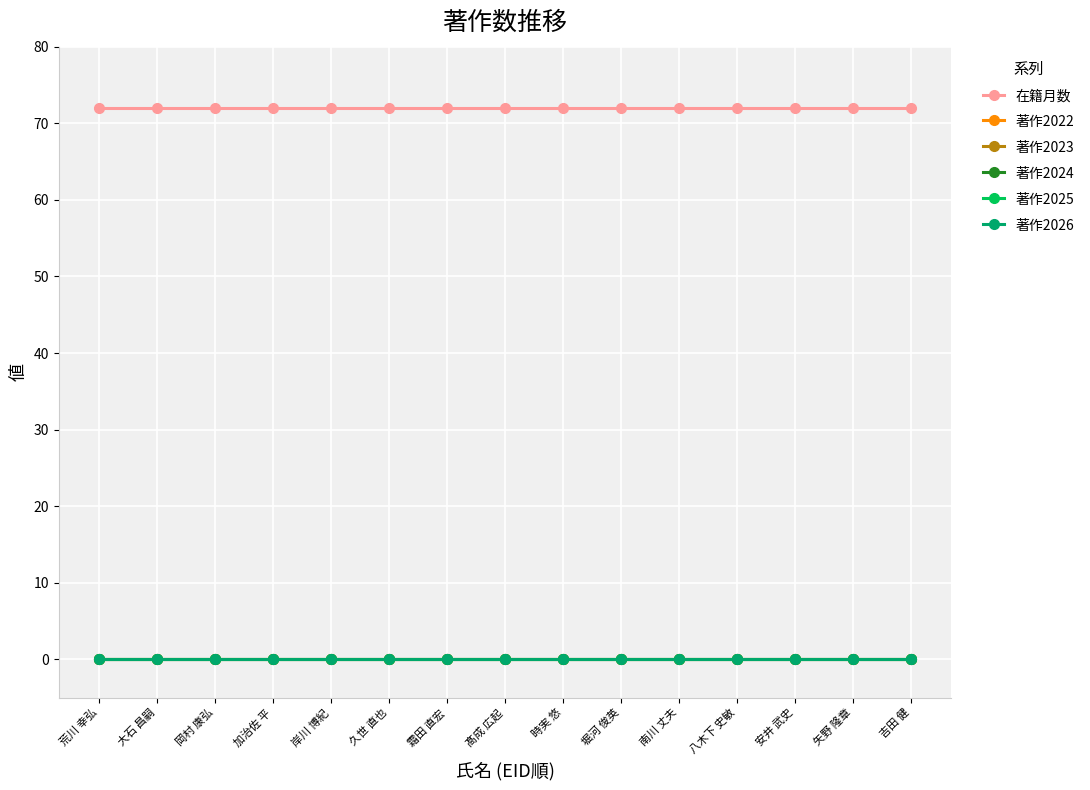

List the series in order of their peak value, highest first.

在籍月数, 著作2022, 著作2023, 著作2024, 著作2025, 著作2026